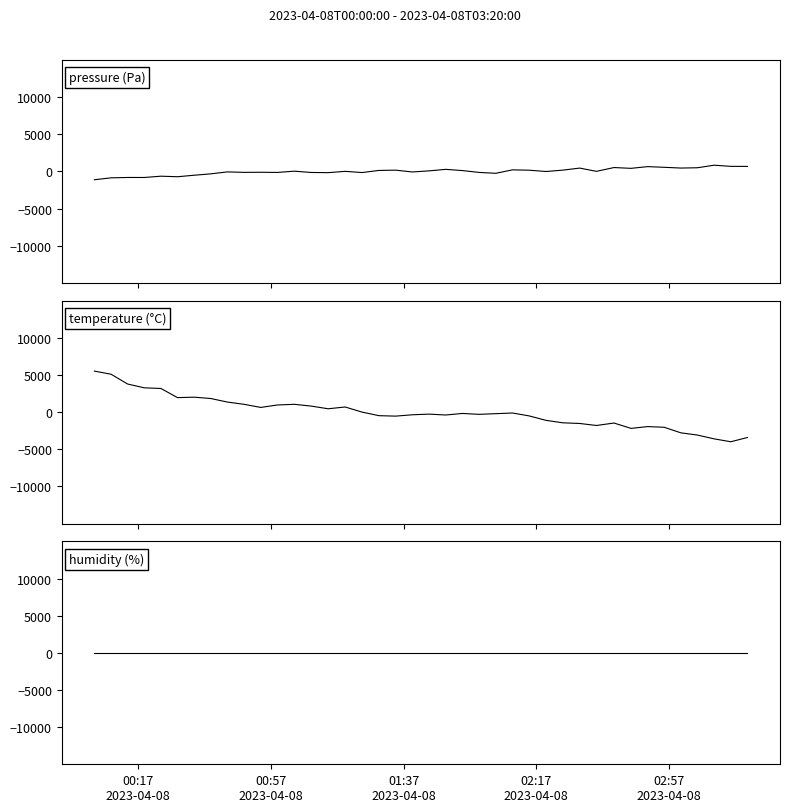

What is the difference between the second highest and minimum values in the pressure series?

1801.8